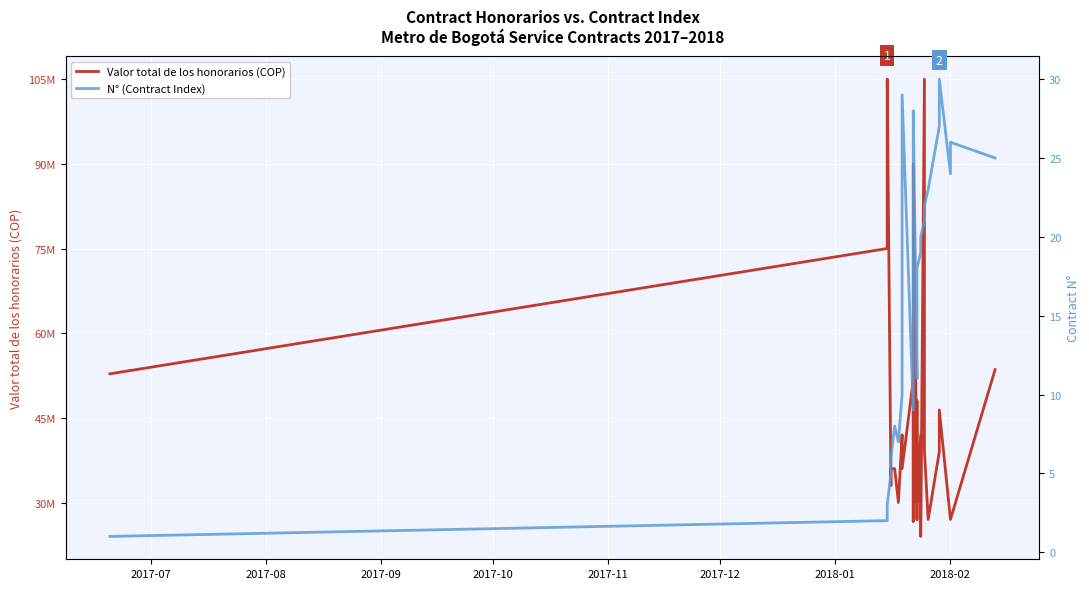

True or false: Valor total de los honorarios (COP) and N° (Contract Index) intersect in this chart.

False